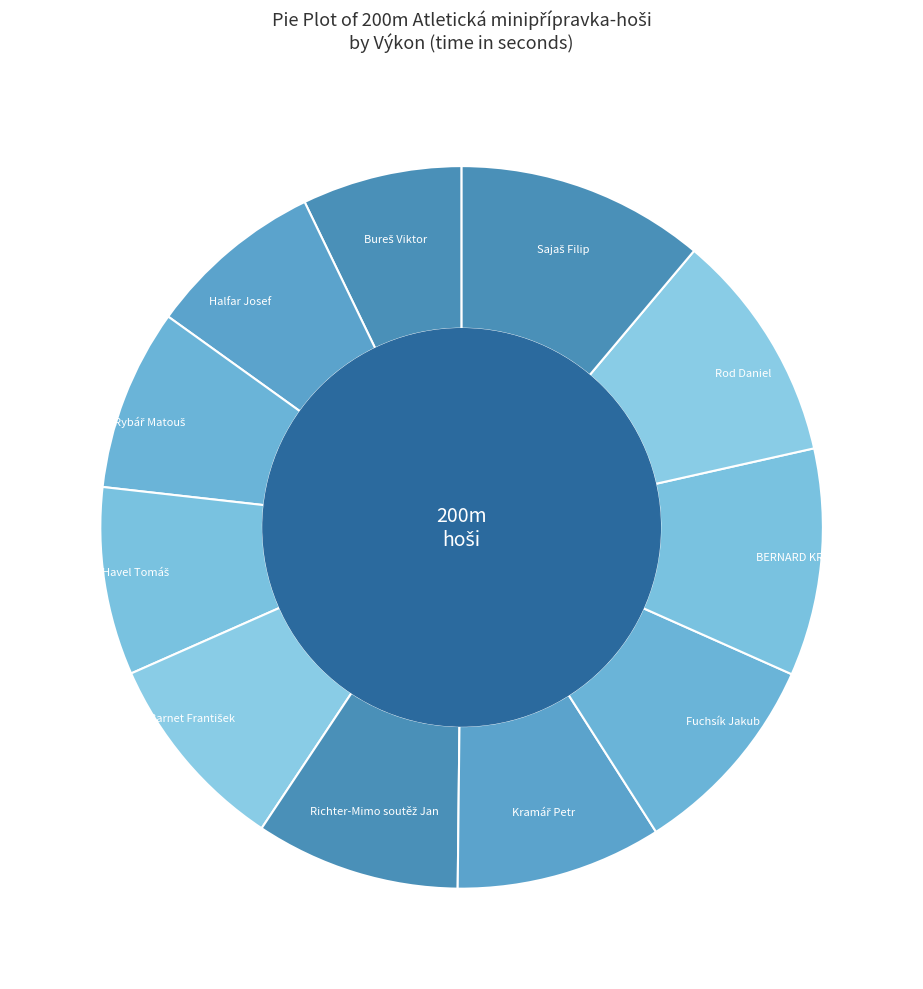

The Fuchsík Jakub slice represents 9% of the pie. True or false?

True